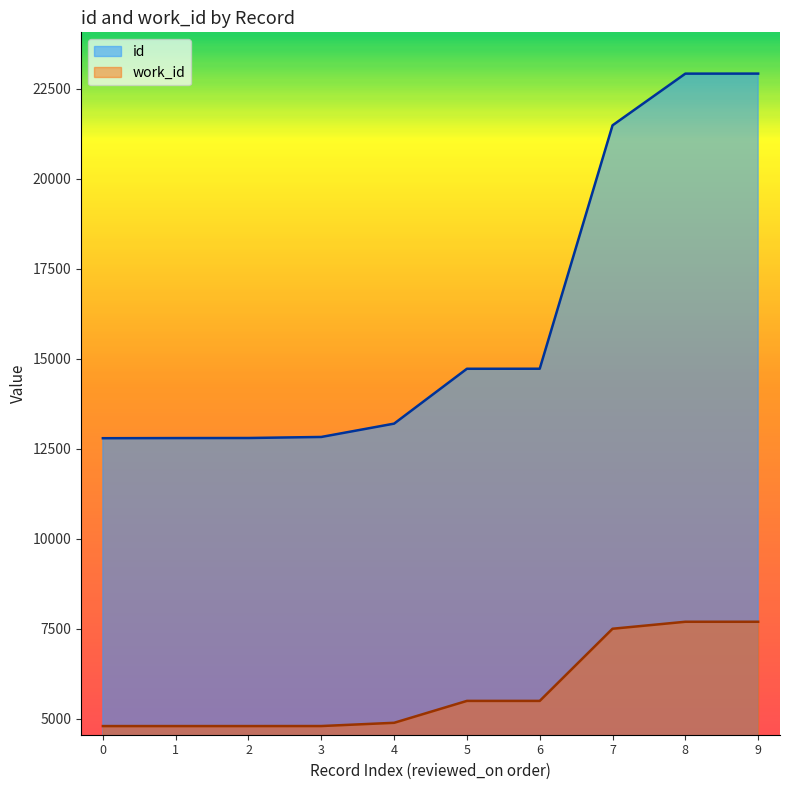

How many data points in id are less than 14721?

5